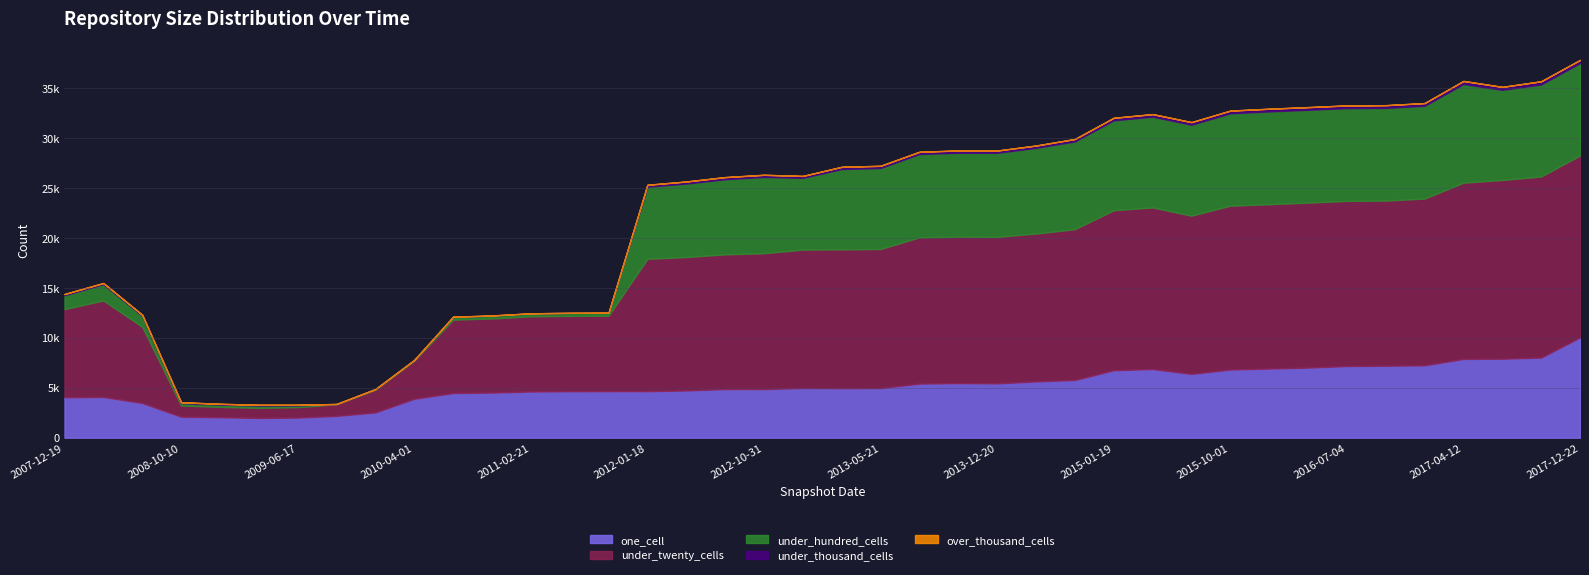

What position from the right is 2013-09-10?

17